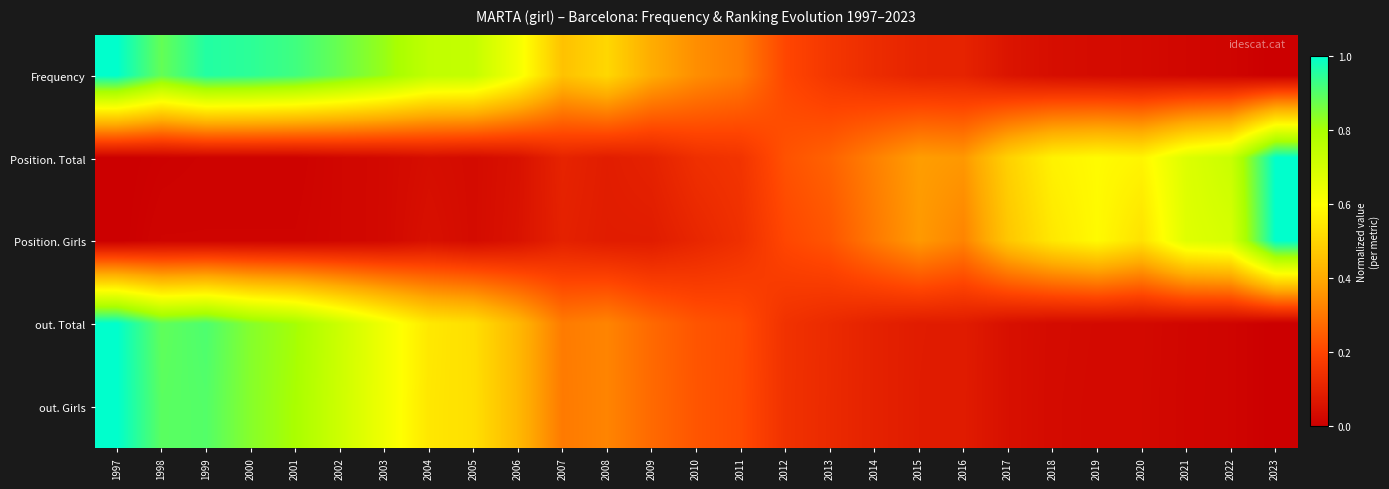

At 2003, list the series in order from smallest to largest.

Position. Total, Position. Girls, out. Girls, out. Total, Frequency